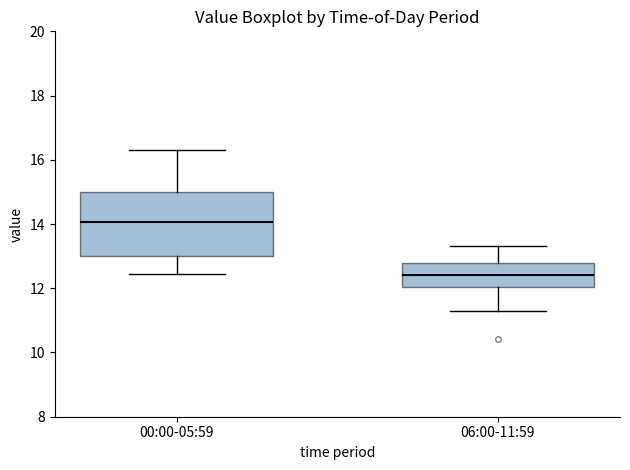

Which box's median line is the highest?

00:00-05:59